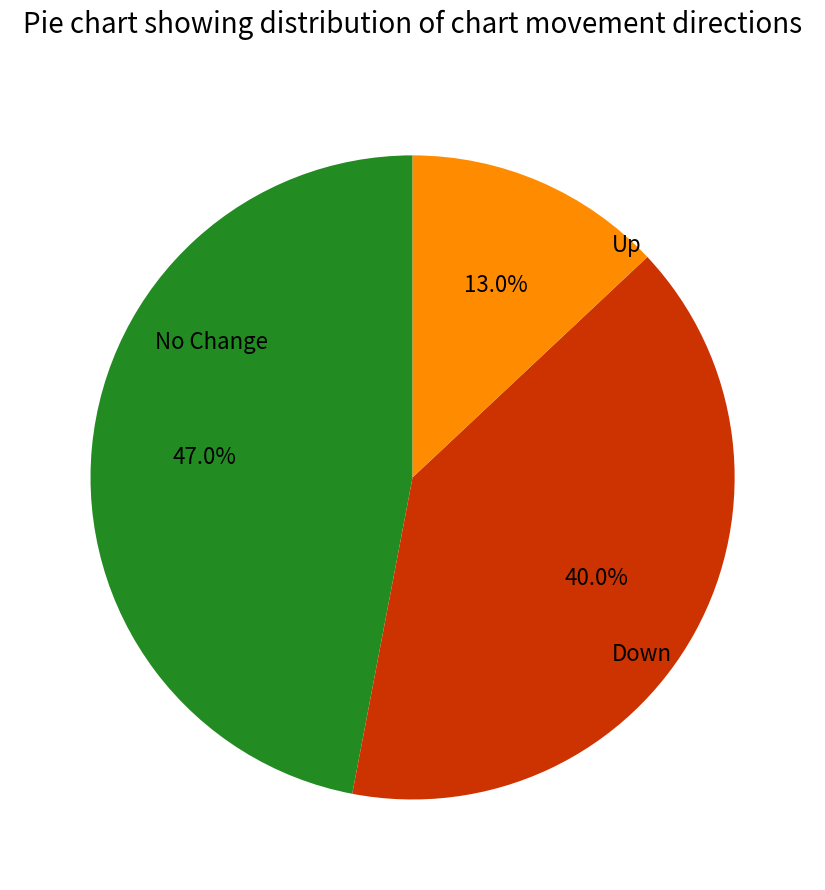

Count the number of slices in the pie.

3